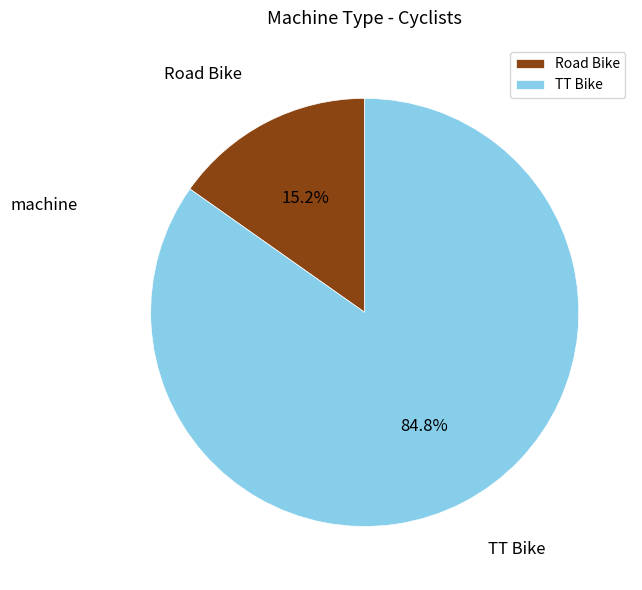

How much of the chart is everything except Road Bike?

84.8%